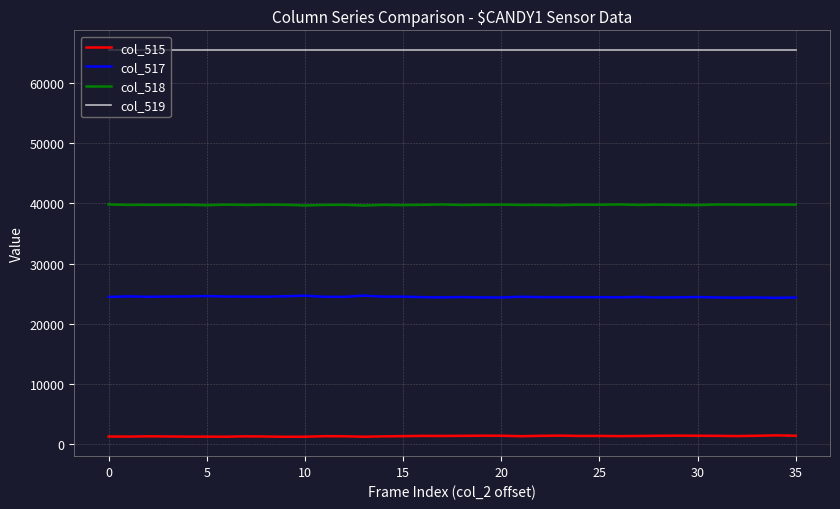

True or false: col_518 and col_519 cross at least once.

False